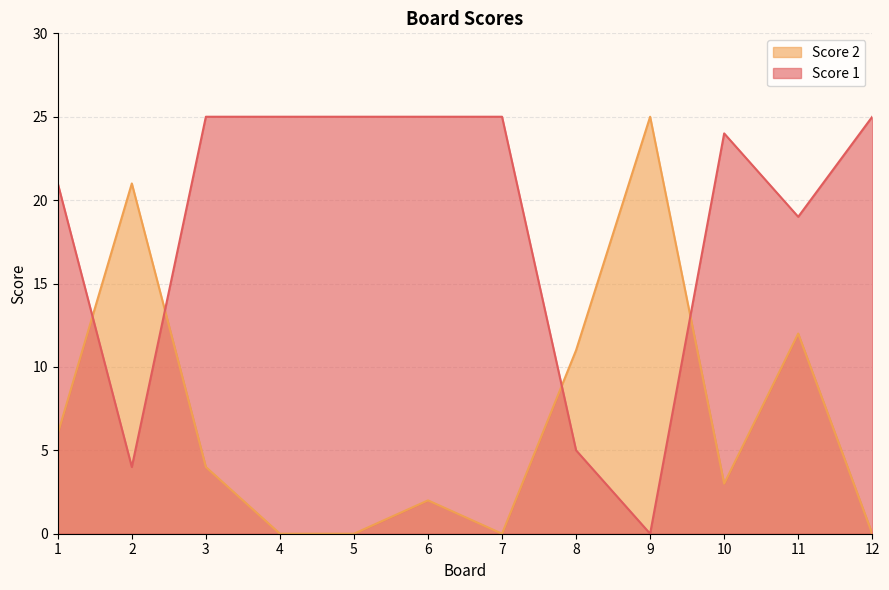

After their last crossing, which series has the higher values: Score 1 or Score 2?

Score 1